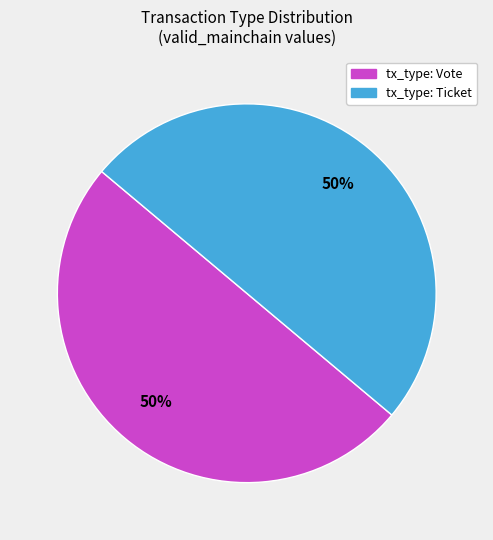

Count the number of slices in the pie.

2